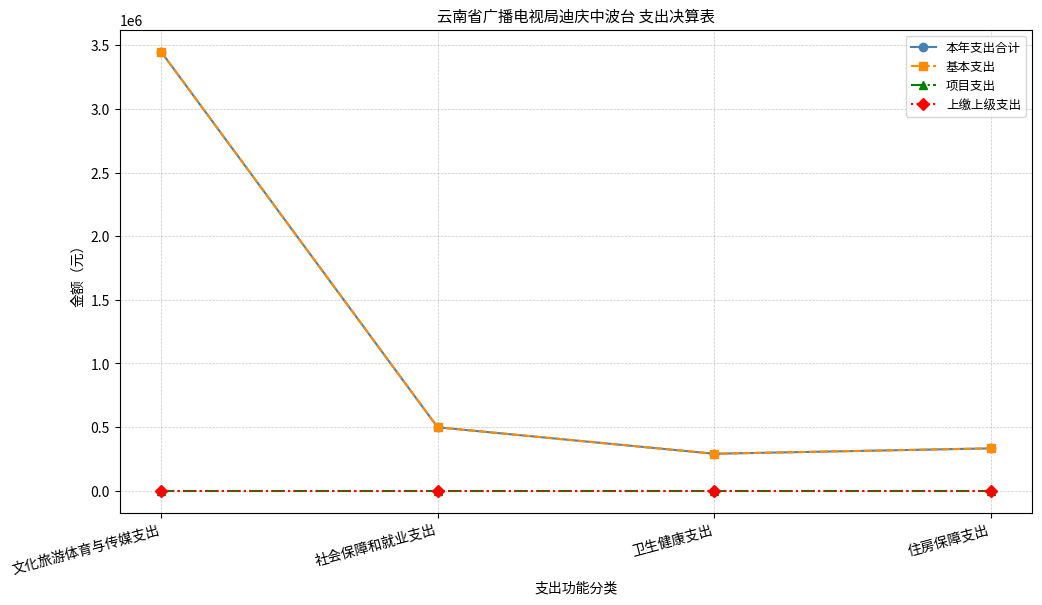

Which label corresponds to the largest value in the chart?

文化旅游体育与传媒支出